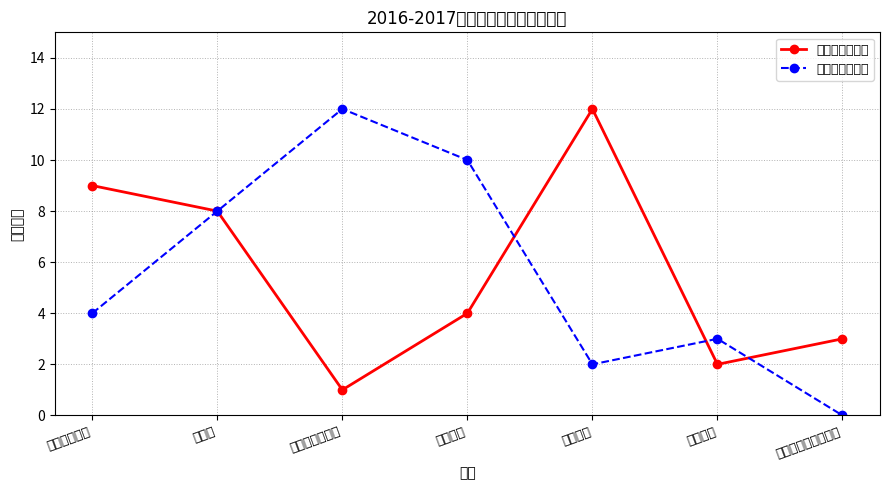

Reading left to right, transcribe all the data shown in this chart.

转出学院学生数: 9	8	1	4	12	2	3
转入学院学生数: 4	8	12	10	2	3	0